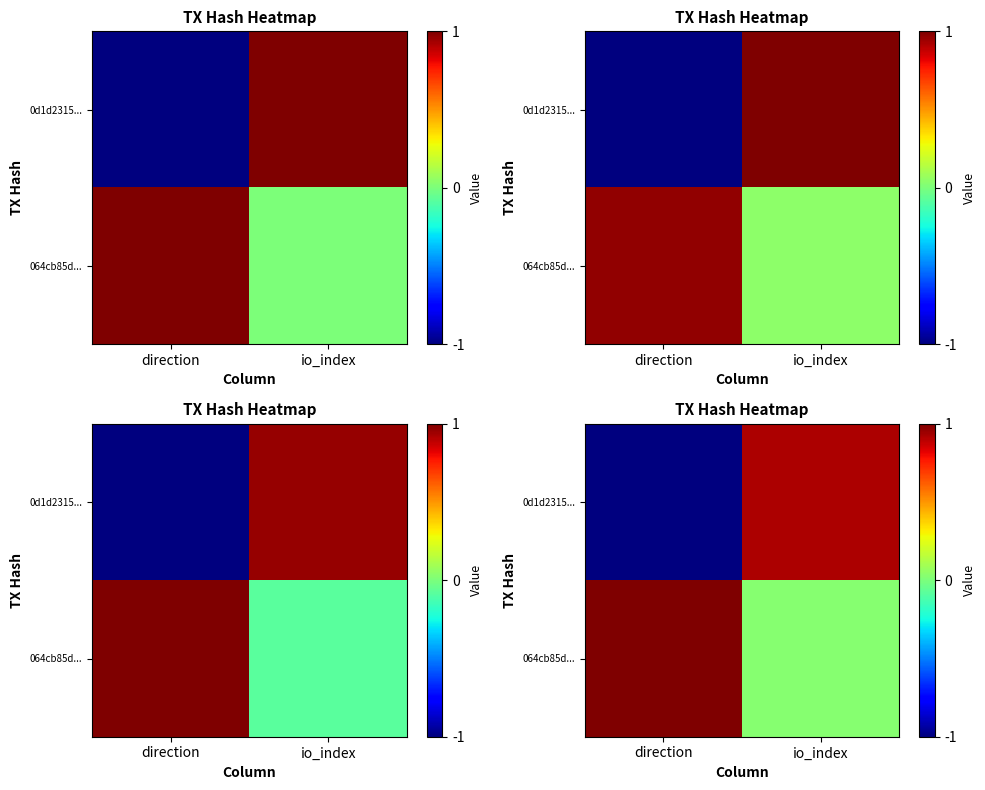

What is the difference between the maximum and minimum values in the row_1 series?

1.0